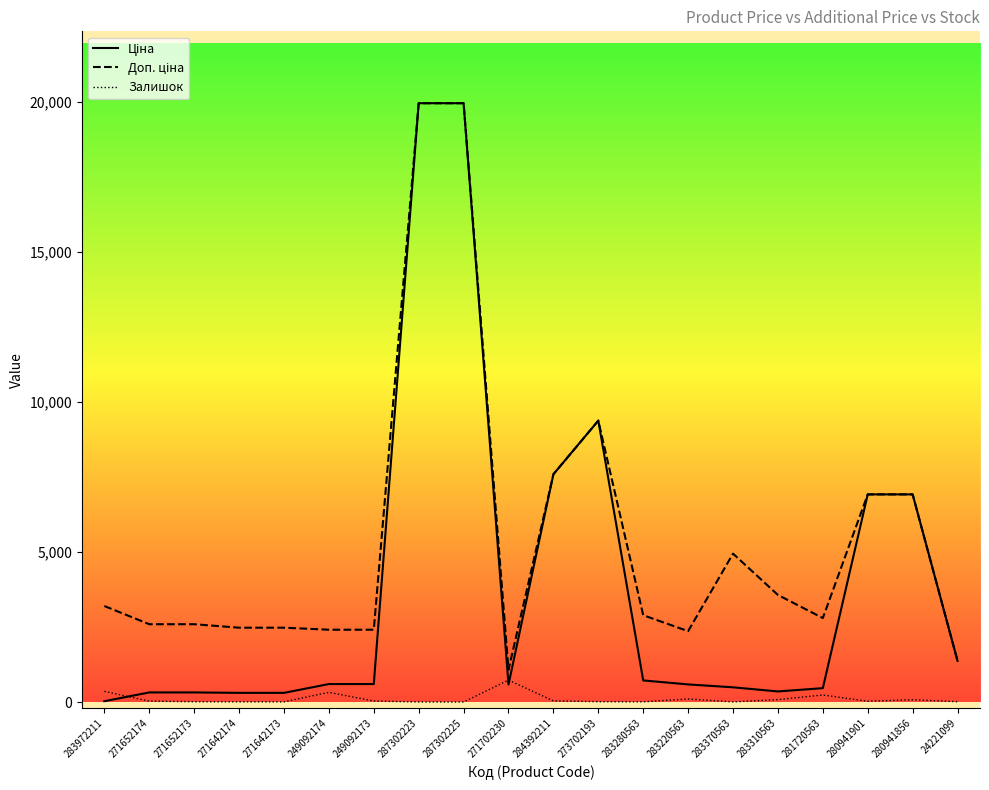

What is the difference between the highest and lowest values at 271702230?

491.7